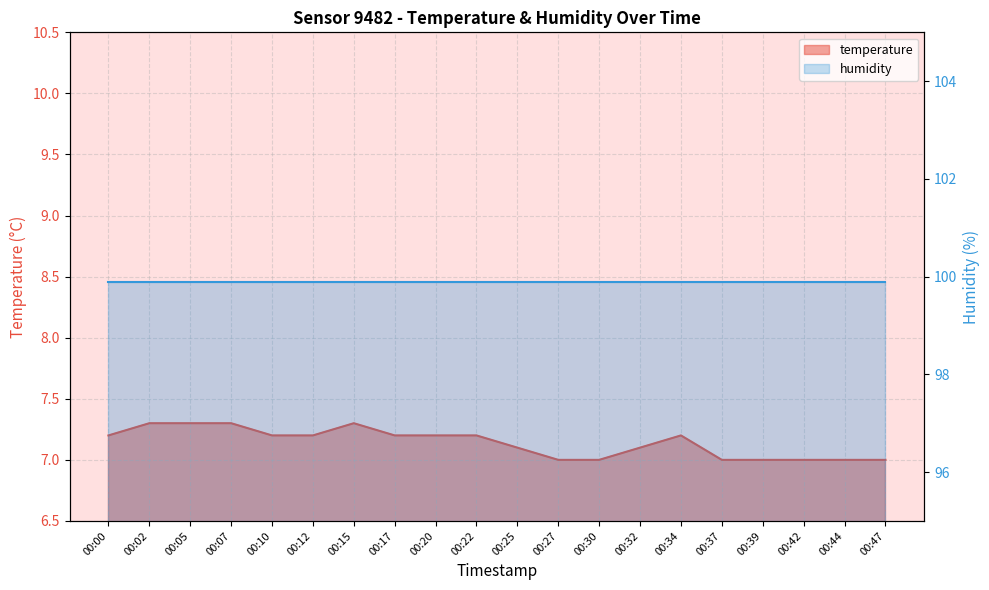

What is the change in value from 00:25 to 00:34?

+0.1